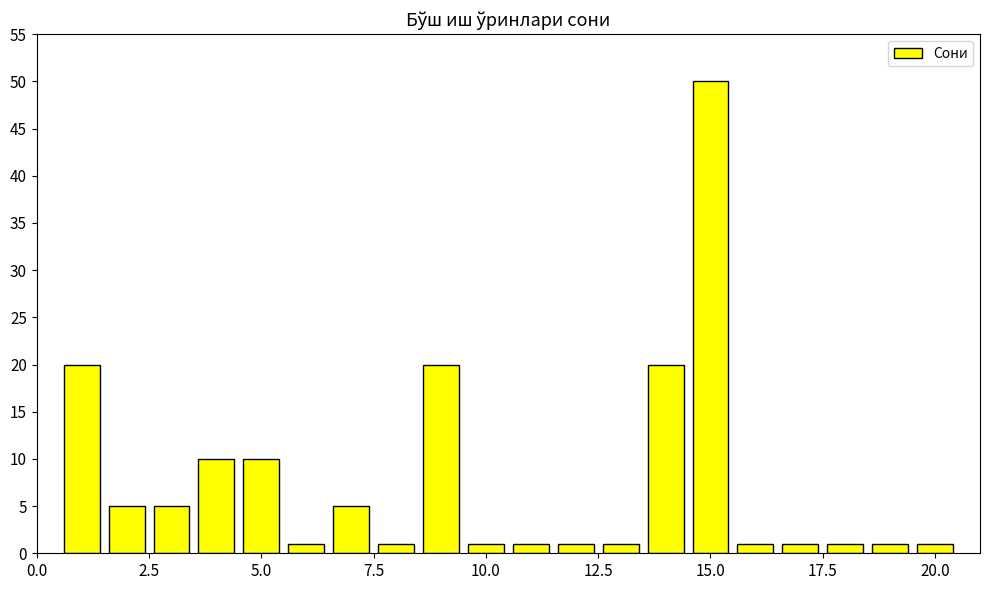

What is the greatest value displayed?

50